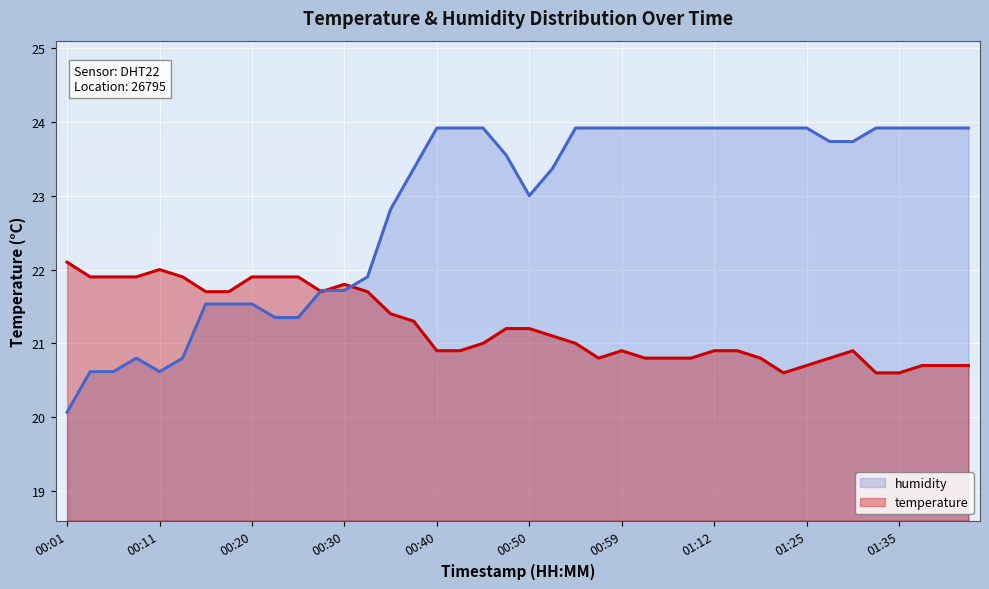

What is the average value of the temperature series?

21.2